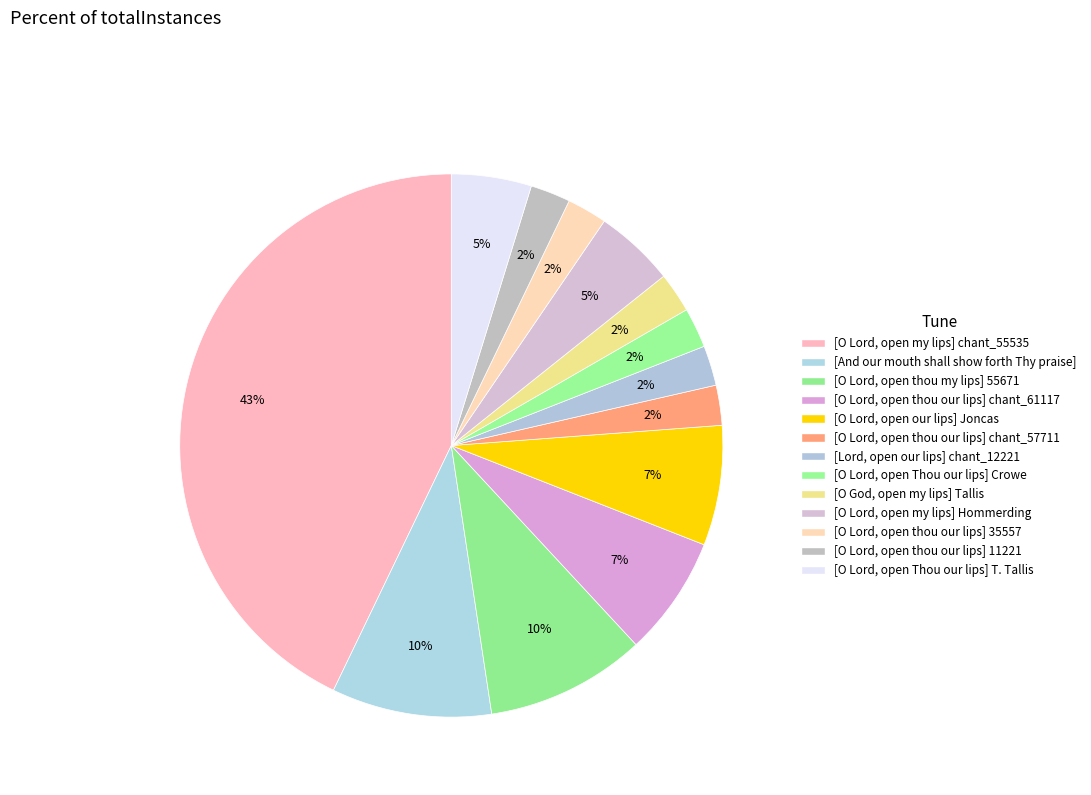

How many segments does this pie chart have?

13